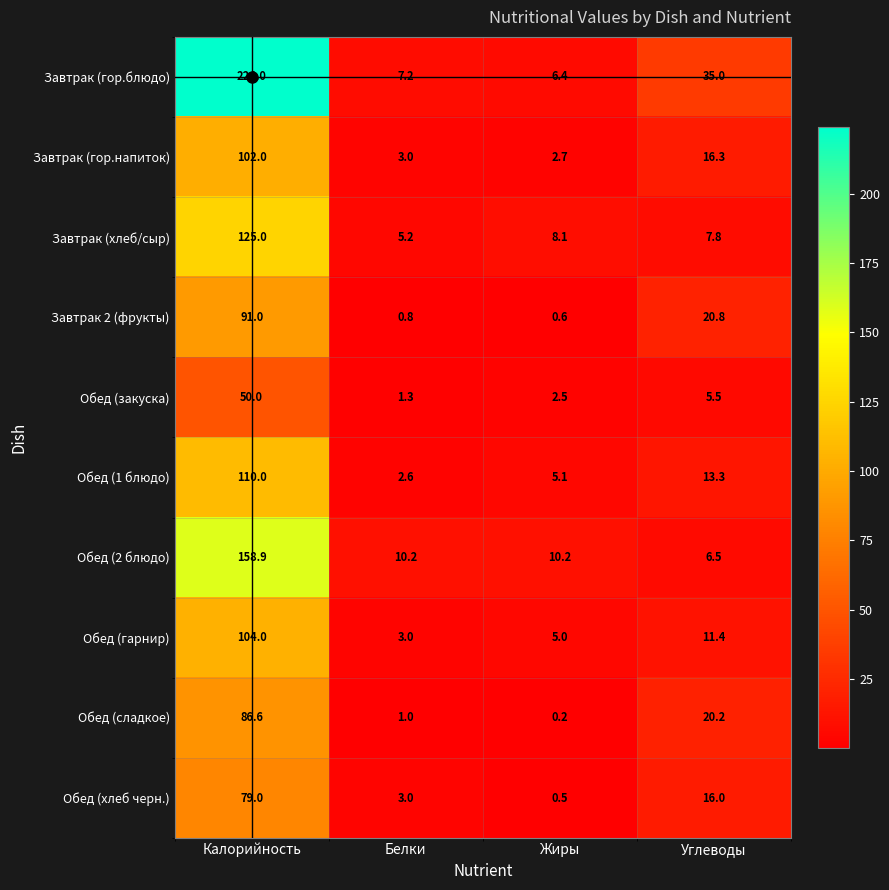

At which label is Завтрак (хлеб/сыр) closest to 65?

Жиры